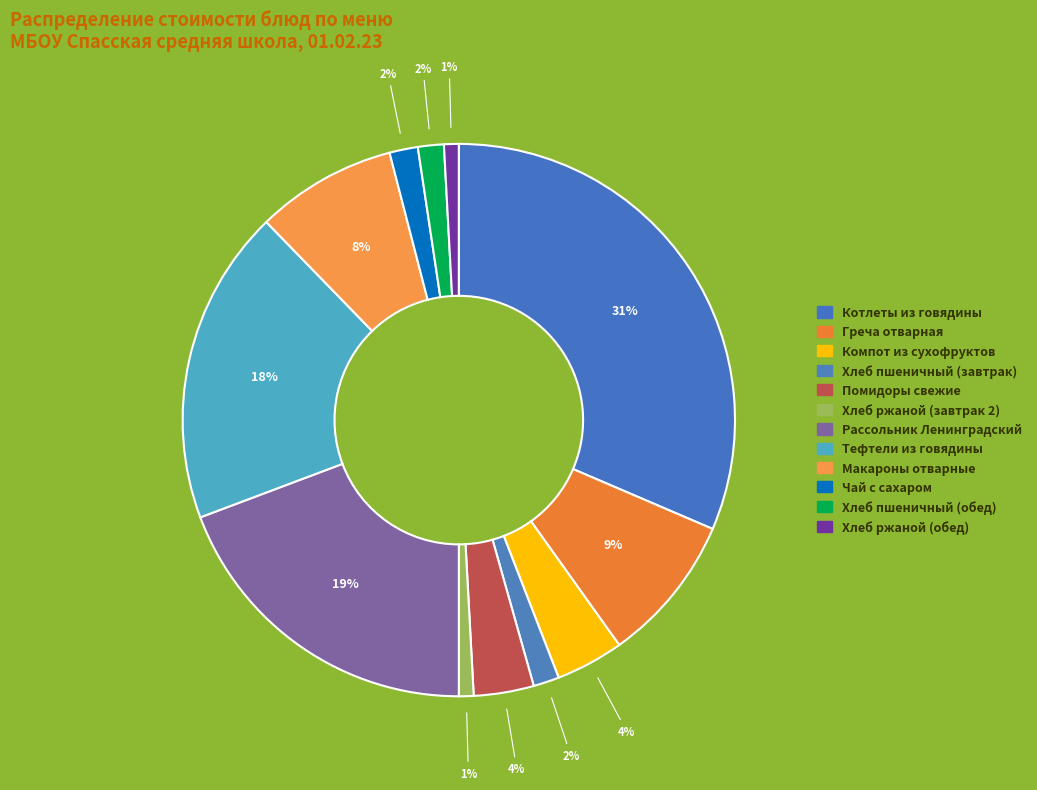

The Хлеб пшеничный (обед) slice represents 2% of the pie. True or false?

True